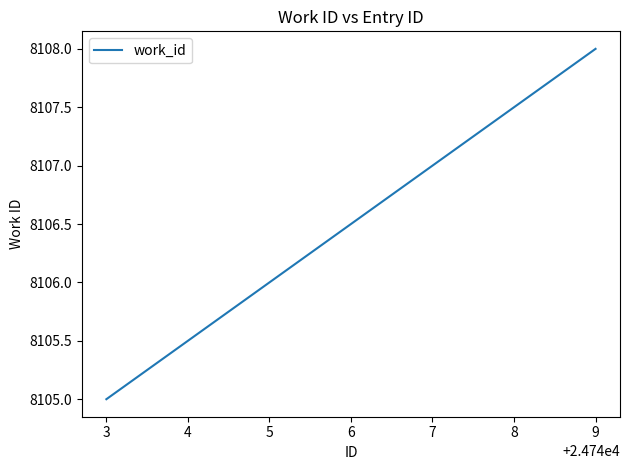

What is the change in value from 3 to 9?

+3